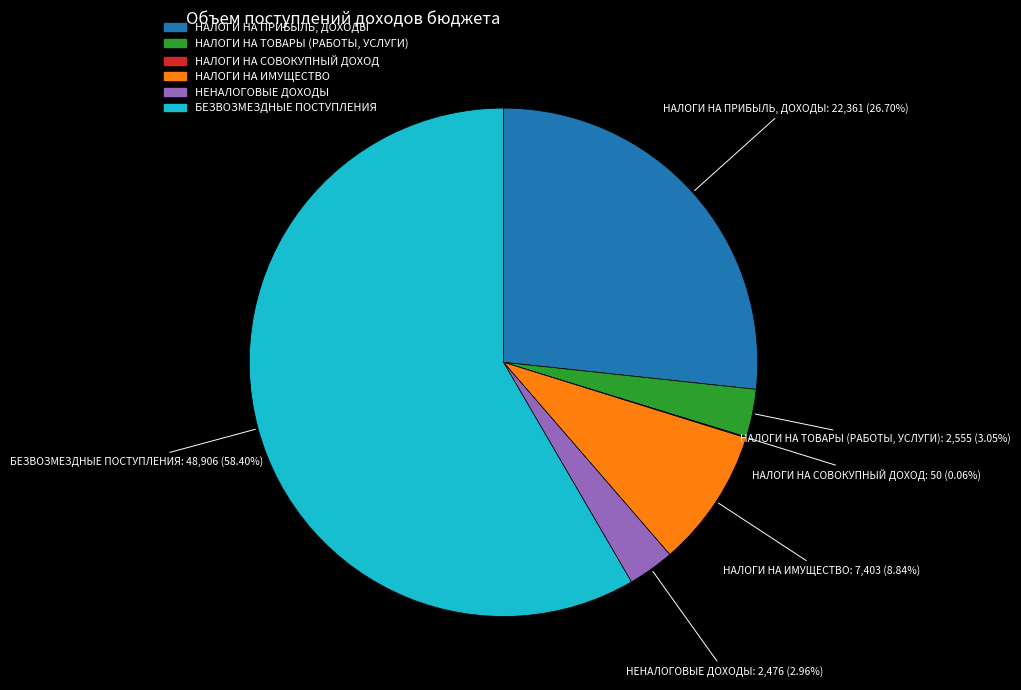

True or false: НЕНАЛОГОВЫЕ ДОХОДЫ accounts for 3% of the total.

True